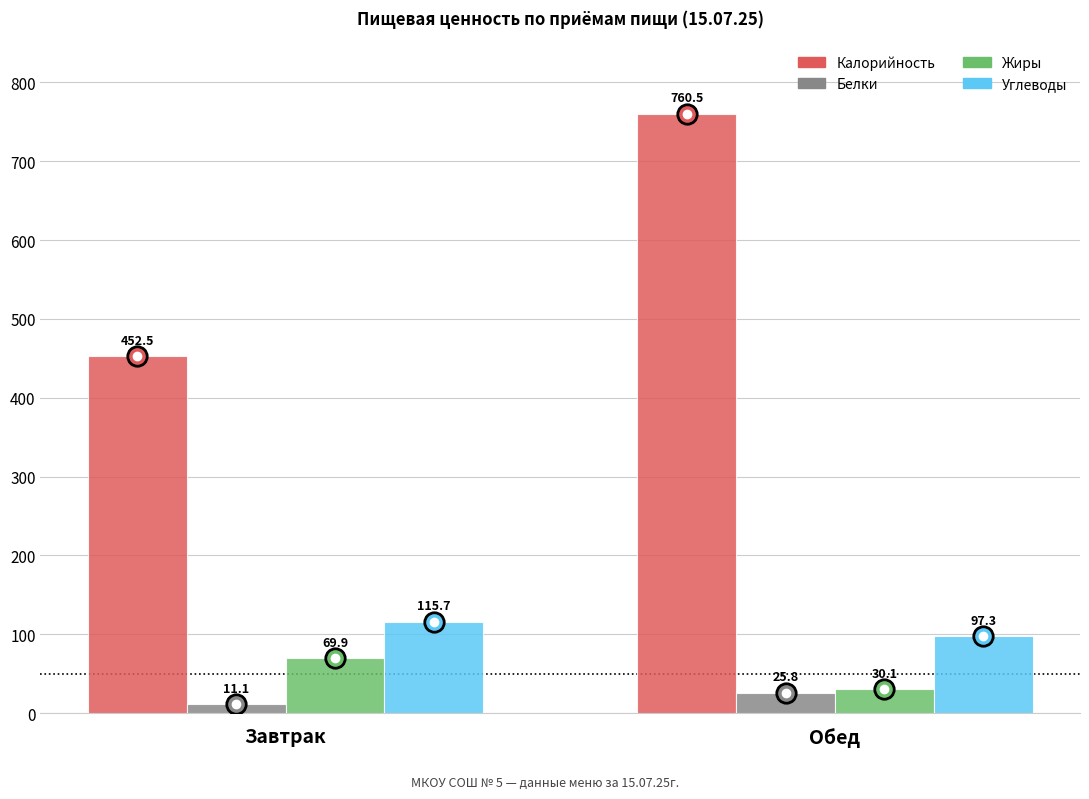

Which series has the largest range (max minus min)?

Калорийность